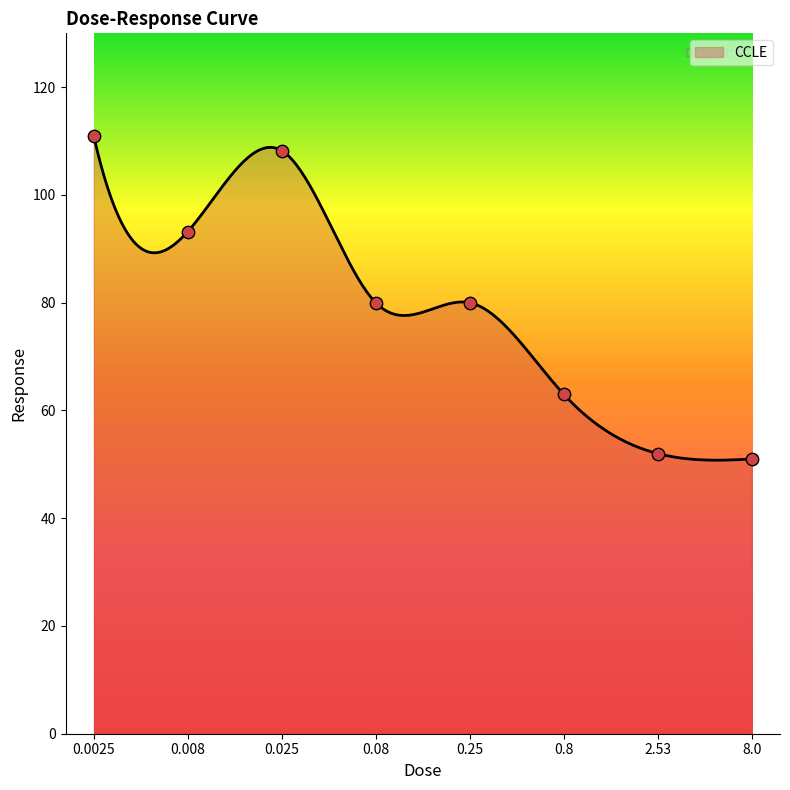

What is the change in value from 0.08 to 8.0?

-29.0